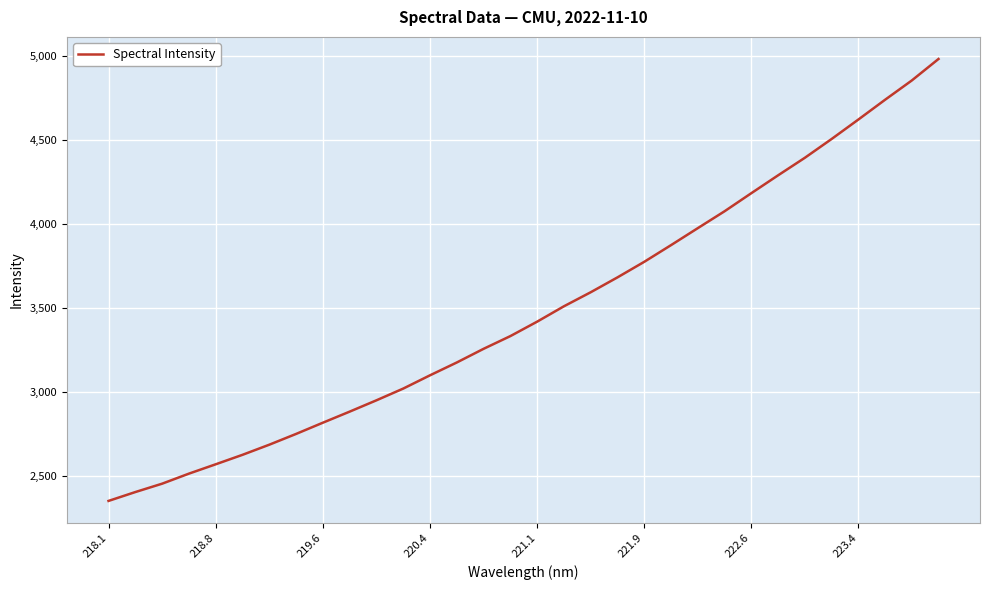

What is the difference between the maximum and minimum values?

2627.7